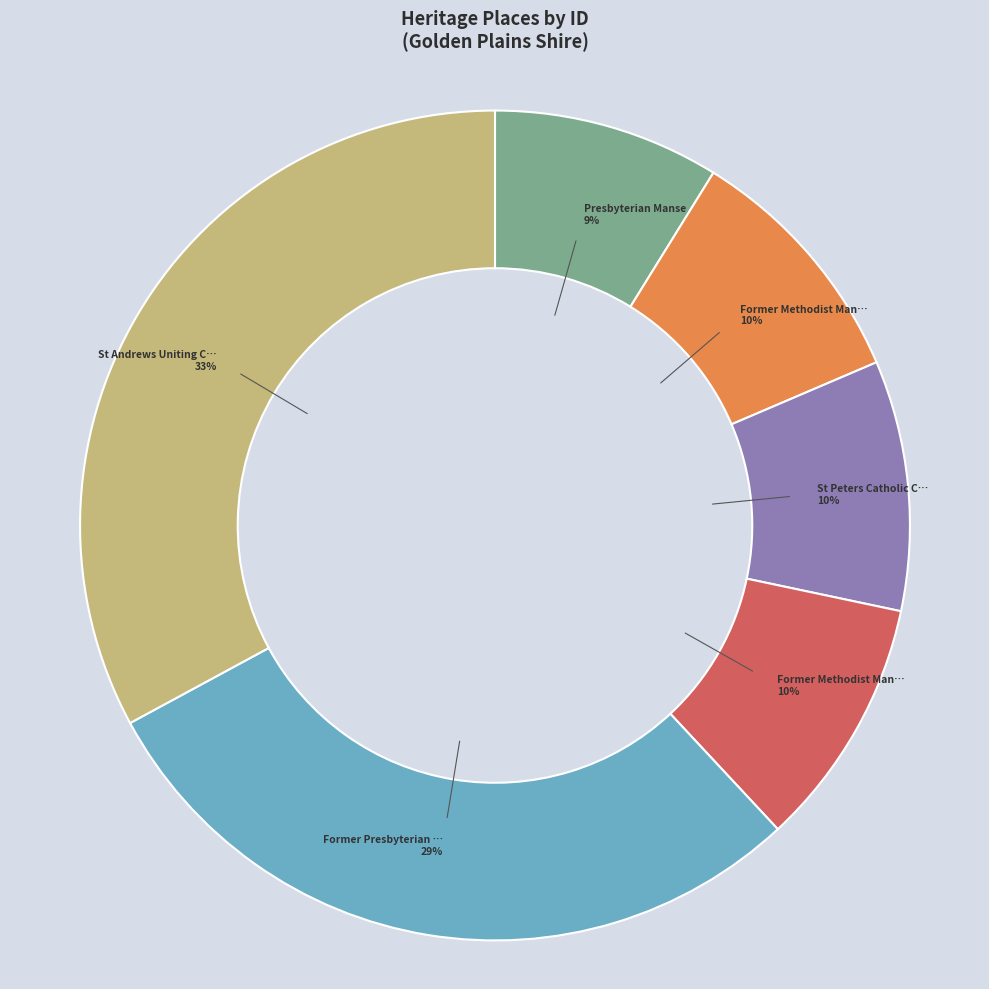

Count the number of slices in the pie.

6